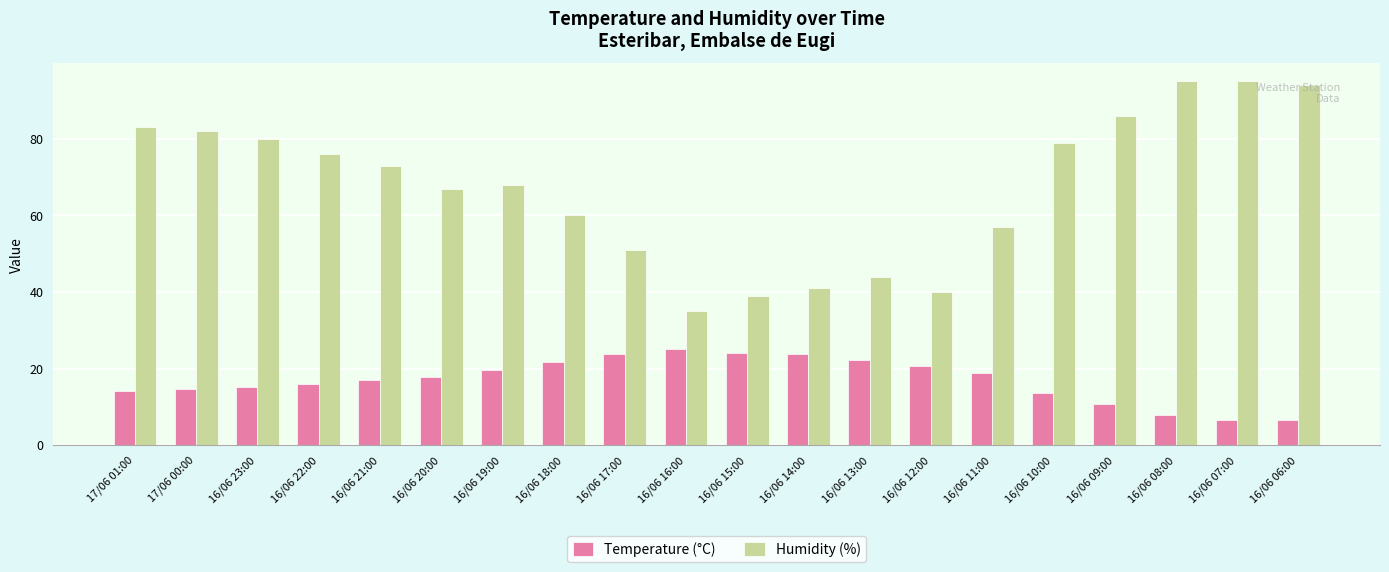

What is the label of the 4th bar from the right?

16/06 09:00